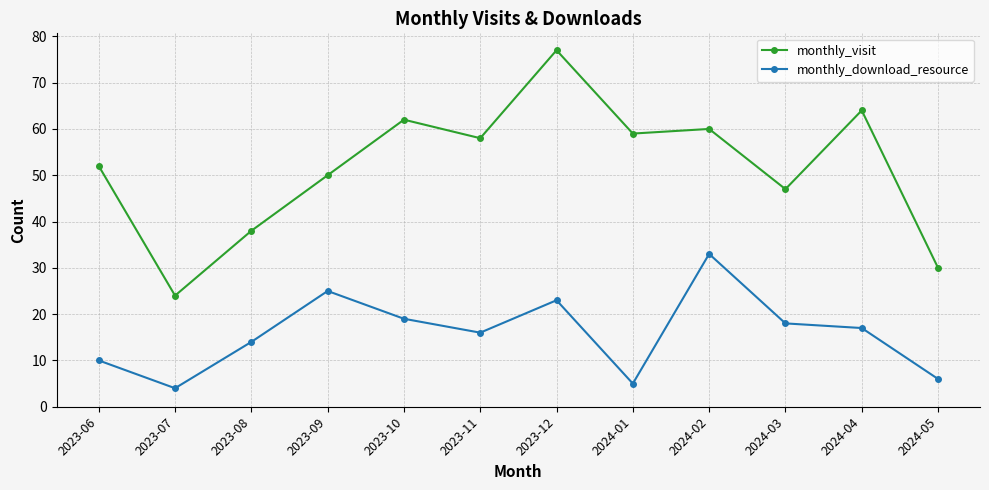

What is the difference between the highest and lowest values at 2023-10?

43